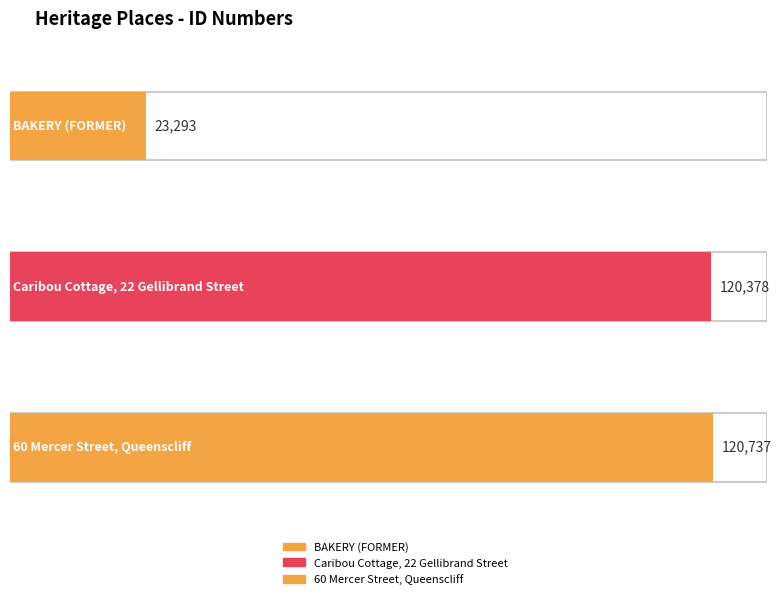

How many categories are shown in the chart?

3